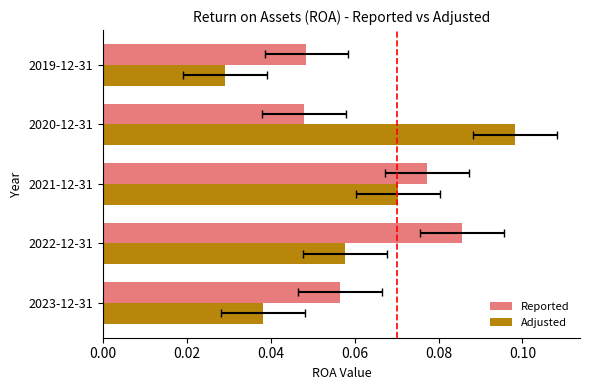

At how many categories does at least one series exceed 0?

5